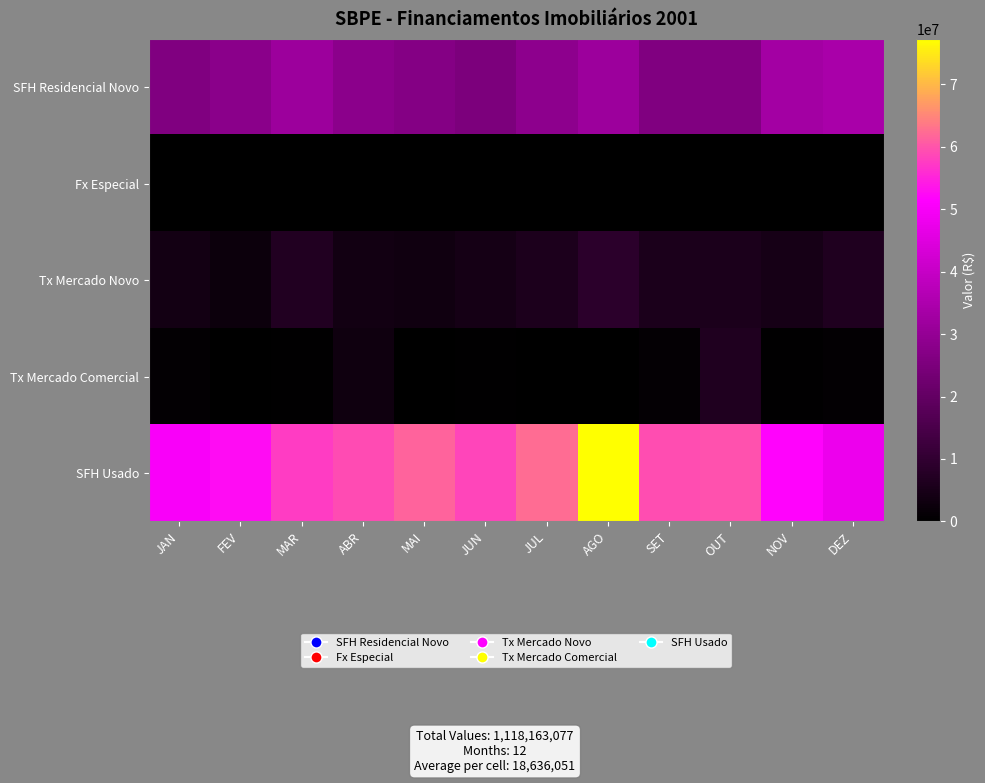

Which has a higher value, ABR or JAN?

ABR